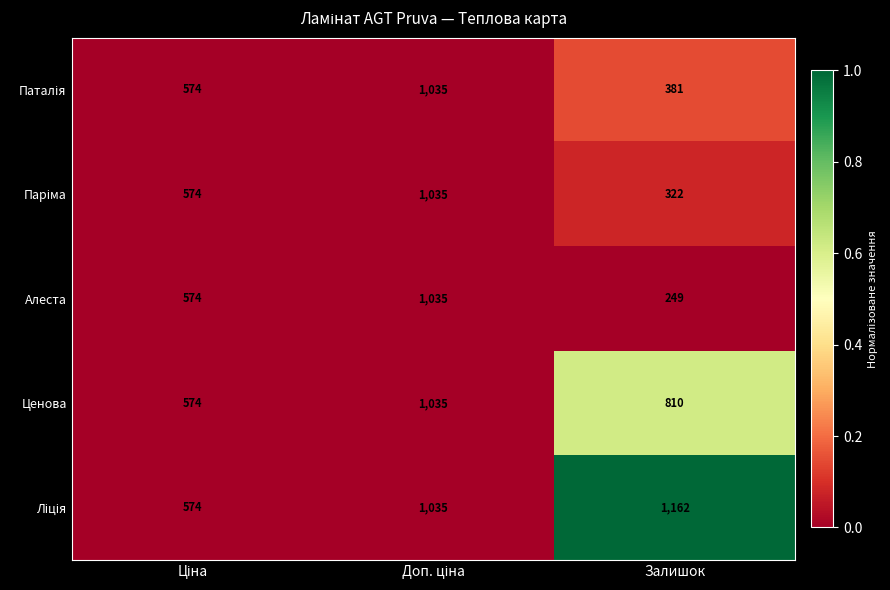

Which series has the largest range (max minus min)?

Алеста